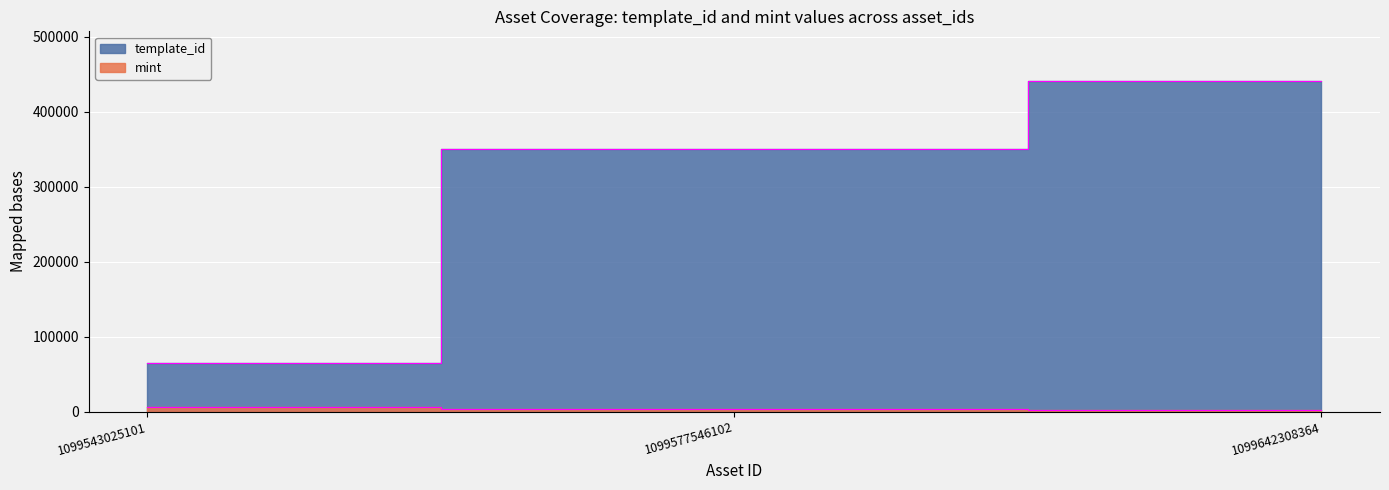

How many lines are shown in the chart?

2